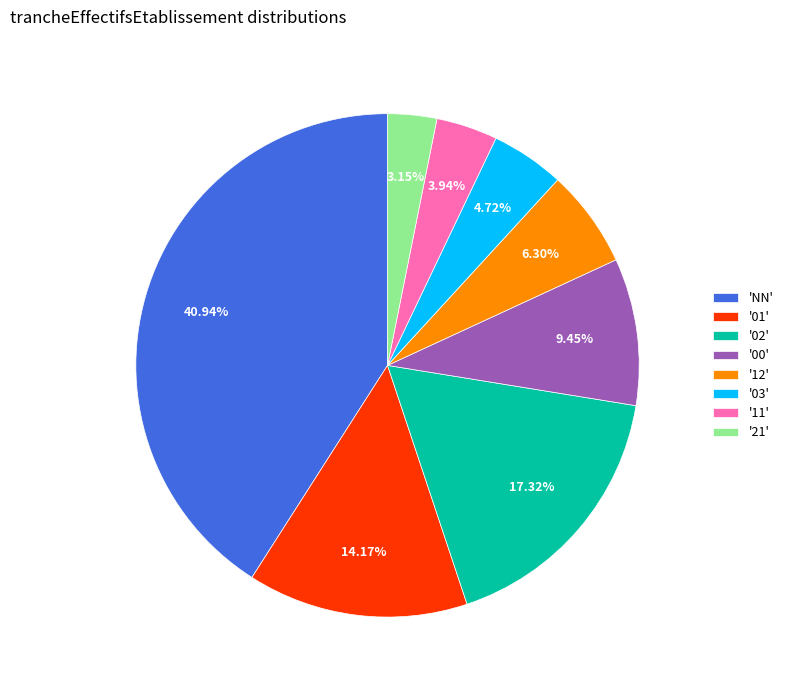

Combined, do '00' and '21' account for over 50%?

No